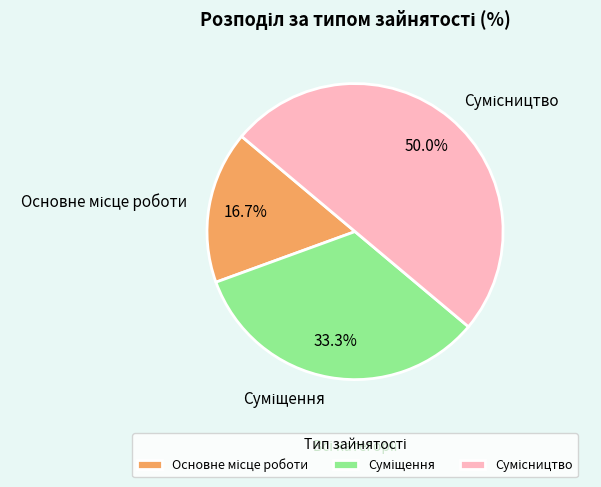

To the nearest percent, what is the combined percentage of Сумісництво and Суміщення?

83%